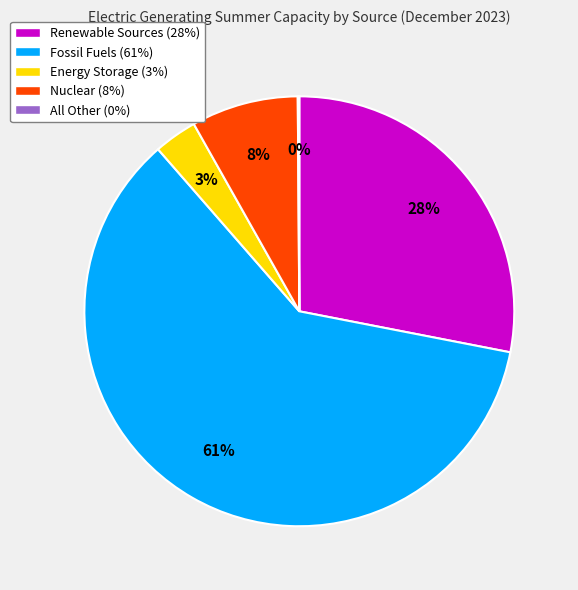

To the nearest percent, what is the average slice percentage?

20%